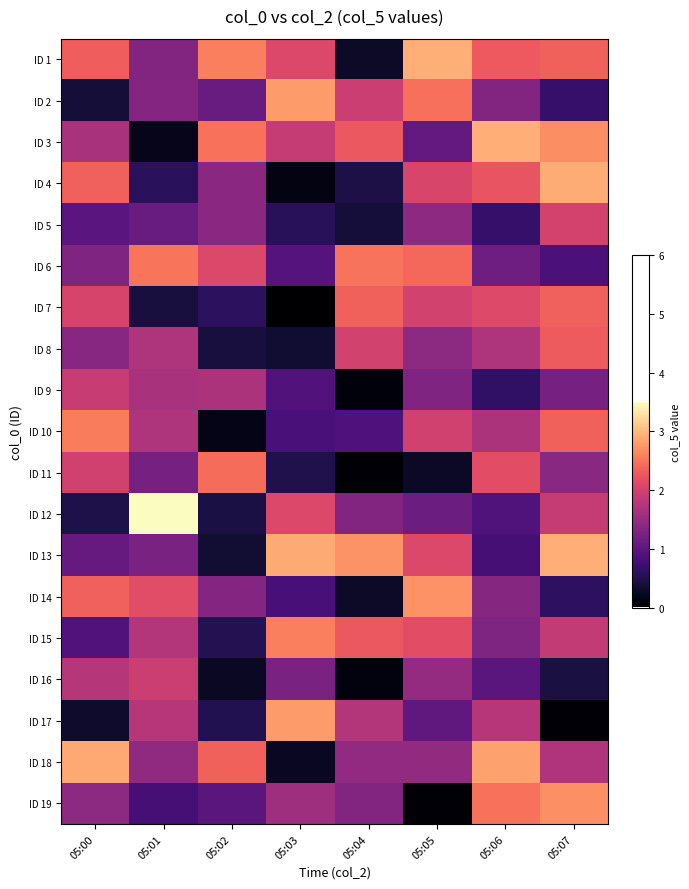

Reading left to right, extract all data points from this chart.

ID 1: 05:00=2.3	05:01=1.3	05:02=2.6	05:03=2.1	05:04=0.3	05:05=2.9	05:06=2.3	05:07=2.4
ID 2: 05:00=0.4	05:01=1.4	05:02=1.1	05:03=2.8	05:04=1.9	05:05=2.5	05:06=1.3	05:07=0.7
ID 3: 05:00=1.7	05:01=0.2	05:02=2.5	05:03=1.9	05:04=2.3	05:05=1.1	05:06=2.9	05:07=2.7
ID 4: 05:00=2.3	05:01=0.6	05:02=1.4	05:03=0.1	05:04=0.5	05:05=2.0	05:06=2.2	05:07=2.9
ID 5: 05:00=1.0	05:01=1.1	05:02=1.4	05:03=0.6	05:04=0.4	05:05=1.4	05:06=0.7	05:07=2.0
ID 6: 05:00=1.3	05:01=2.5	05:02=2.1	05:03=0.9	05:04=2.5	05:05=2.4	05:06=1.2	05:07=0.9
ID 7: 05:00=2.0	05:01=0.4	05:02=0.6	05:03=0.0	05:04=2.4	05:05=2.0	05:06=2.1	05:07=2.3
ID 8: 05:00=1.4	05:01=1.7	05:02=0.4	05:03=0.3	05:04=2.0	05:05=1.4	05:06=1.7	05:07=2.3
ID 9: 05:00=1.9	05:01=1.7	05:02=1.7	05:03=0.9	05:04=0.1	05:05=1.3	05:06=0.6	05:07=1.2
ID 10: 05:00=2.6	05:01=1.7	05:02=0.2	05:03=0.8	05:04=0.9	05:05=2.0	05:06=1.7	05:07=2.4
ID 11: 05:00=2.0	05:01=1.2	05:02=2.4	05:03=0.5	05:04=0.1	05:05=0.3	05:06=2.2	05:07=1.4
ID 12: 05:00=0.5	05:01=3.5	05:02=0.5	05:03=2.1	05:04=1.3	05:05=1.1	05:06=0.9	05:07=1.9
ID 13: 05:00=1.1	05:01=1.3	05:02=0.4	05:03=2.9	05:04=2.7	05:05=2.1	05:06=0.8	05:07=2.9
ID 14: 05:00=2.3	05:01=2.2	05:02=1.3	05:03=0.8	05:04=0.3	05:05=2.7	05:06=1.4	05:07=0.6
ID 15: 05:00=0.9	05:01=1.7	05:02=0.5	05:03=2.6	05:04=2.3	05:05=2.2	05:06=1.3	05:07=1.9
ID 16: 05:00=1.8	05:01=1.9	05:02=0.3	05:03=1.2	05:04=0.1	05:05=1.5	05:06=1.0	05:07=0.4
ID 17: 05:00=0.3	05:01=1.8	05:02=0.5	05:03=2.8	05:04=1.7	05:05=1.0	05:06=1.8	05:07=0.1
ID 18: 05:00=2.9	05:01=1.4	05:02=2.3	05:03=0.2	05:04=1.5	05:05=1.5	05:06=2.8	05:07=1.7
ID 19: 05:00=1.4	05:01=0.8	05:02=1.0	05:03=1.6	05:04=1.3	05:05=0.1	05:06=2.5	05:07=2.7